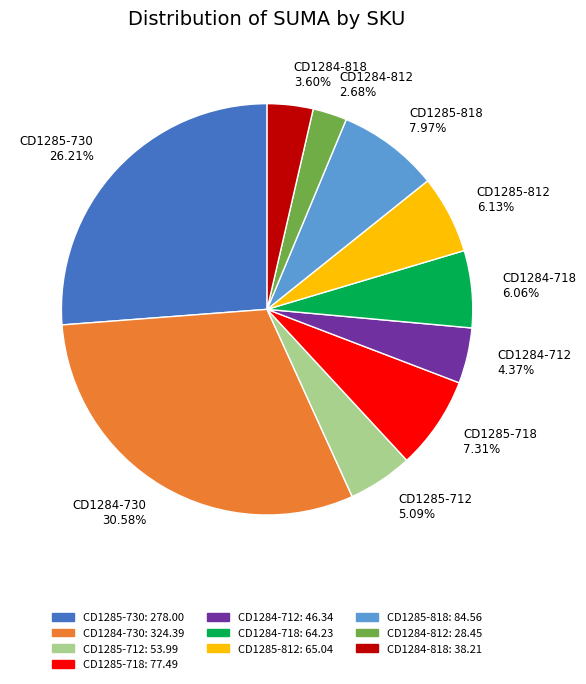

Which has a higher value, CD1285-818 or CD1284-818?

CD1285-818